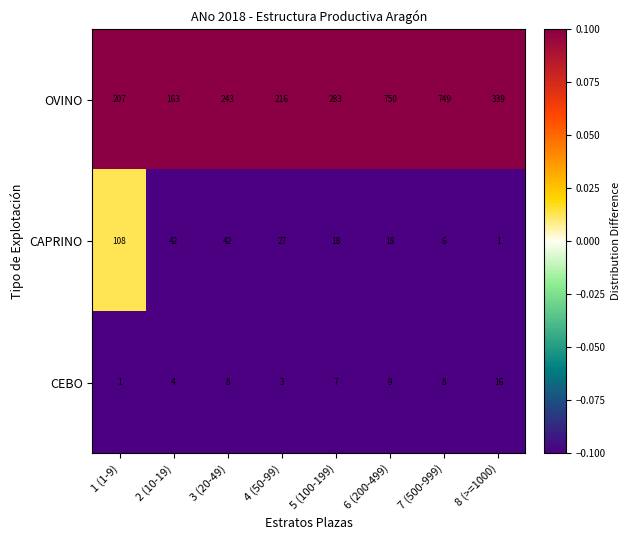

What is the sum of all CAPRINO values?

262